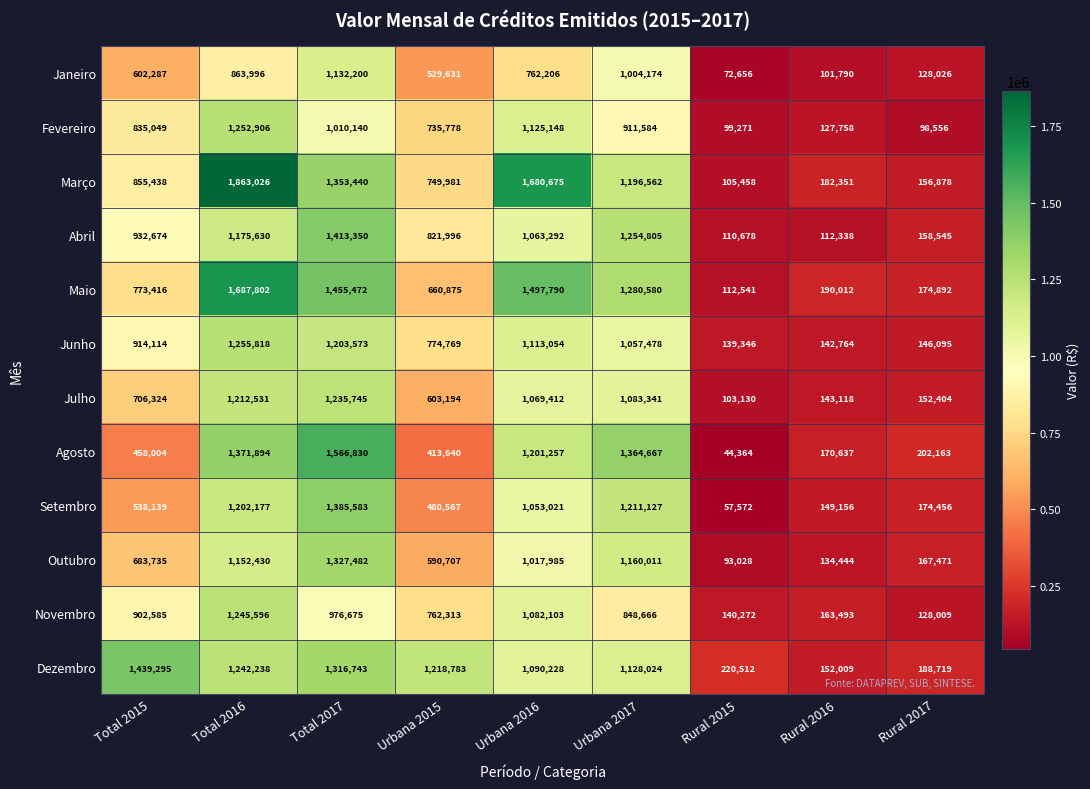

What is the highest value of the Maio series?

1687802